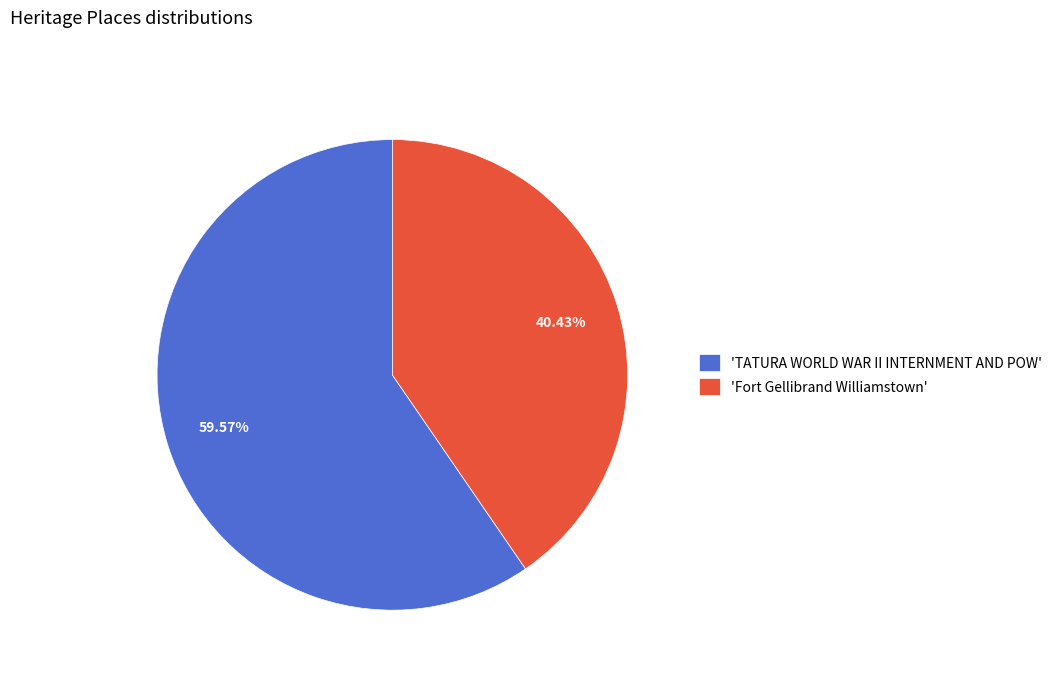

Which category accounts for the majority?

'TATURA WORLD WAR II INTERNMENT AND POW'